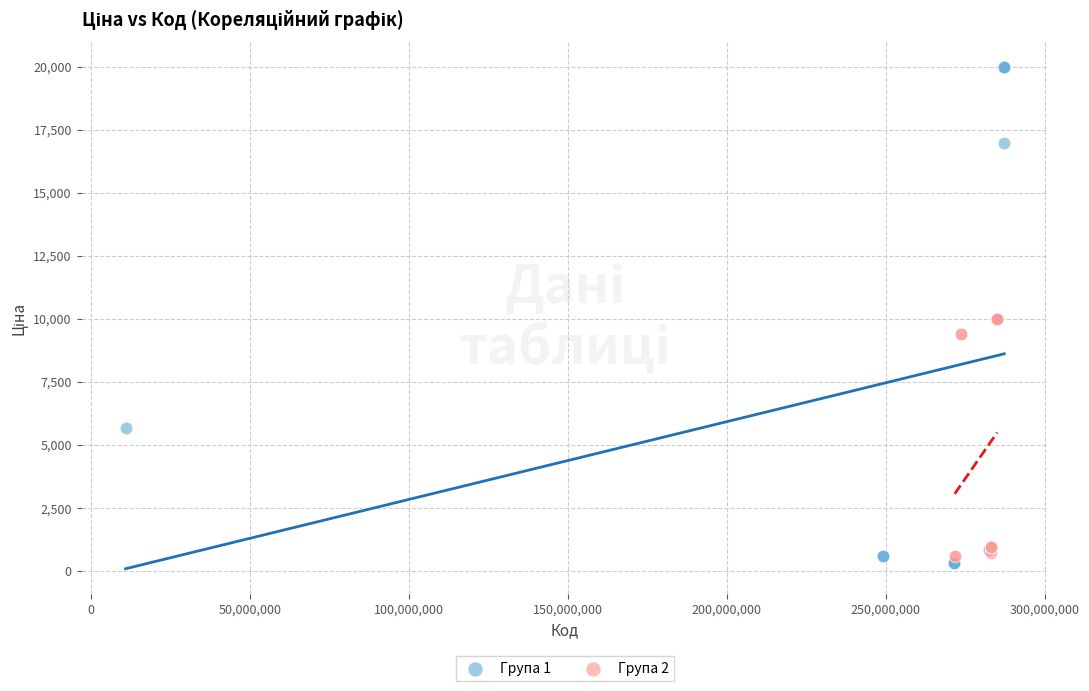

Which series contains the highest Y value?

Група 1